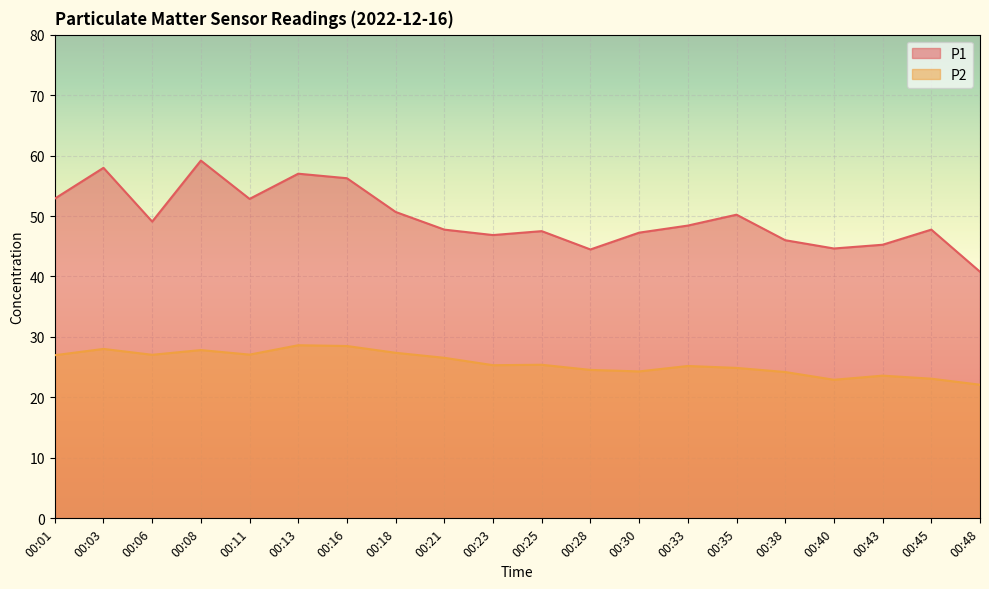

What value does the P1 series have at 00:08?

59.2